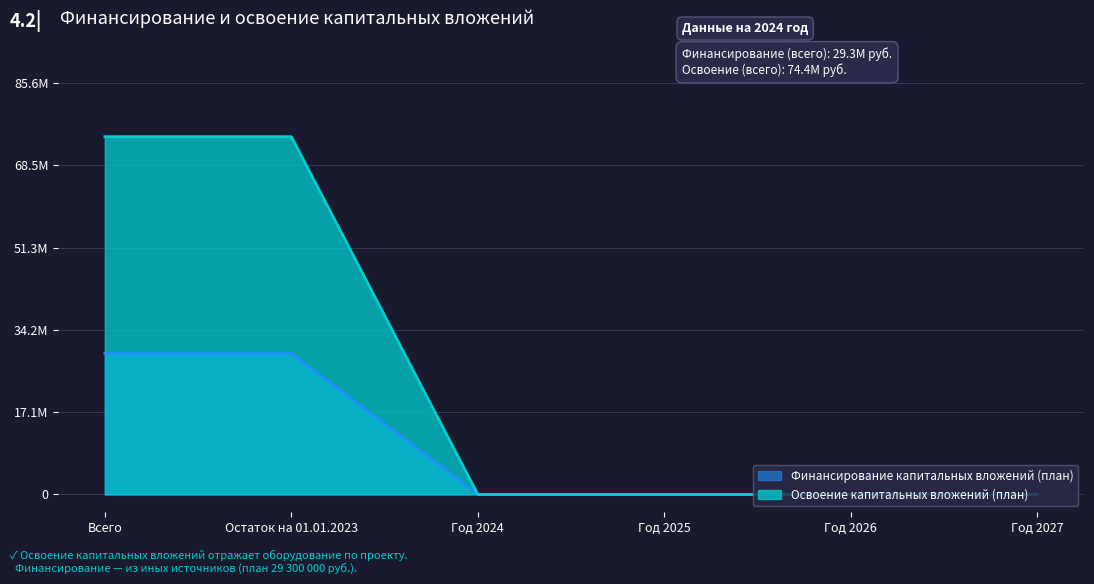

The value of Освоение капитальных вложений (план) at Остаток на 01.01.2023 is 74416666. True or false?

True